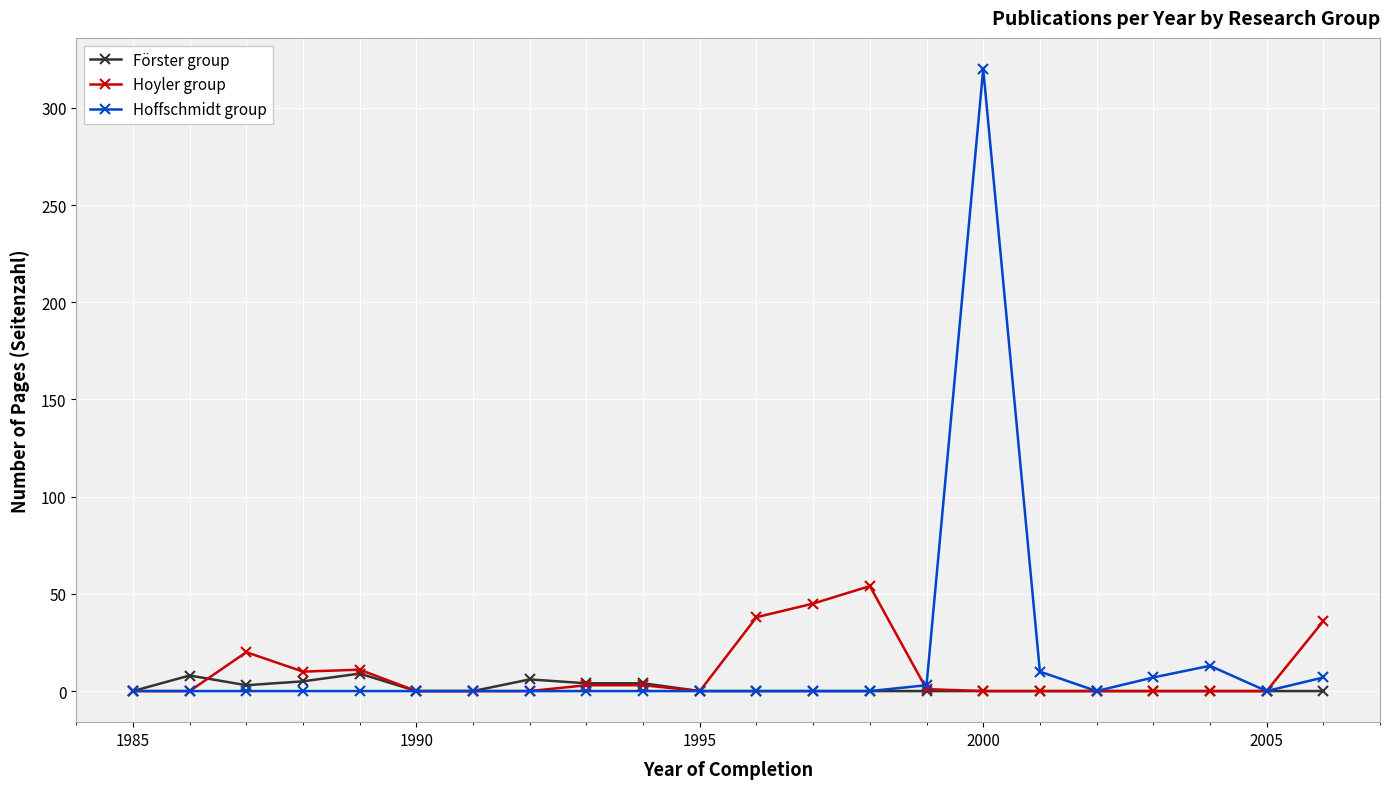

Which series has the widest spread of values?

Hoffschmidt group